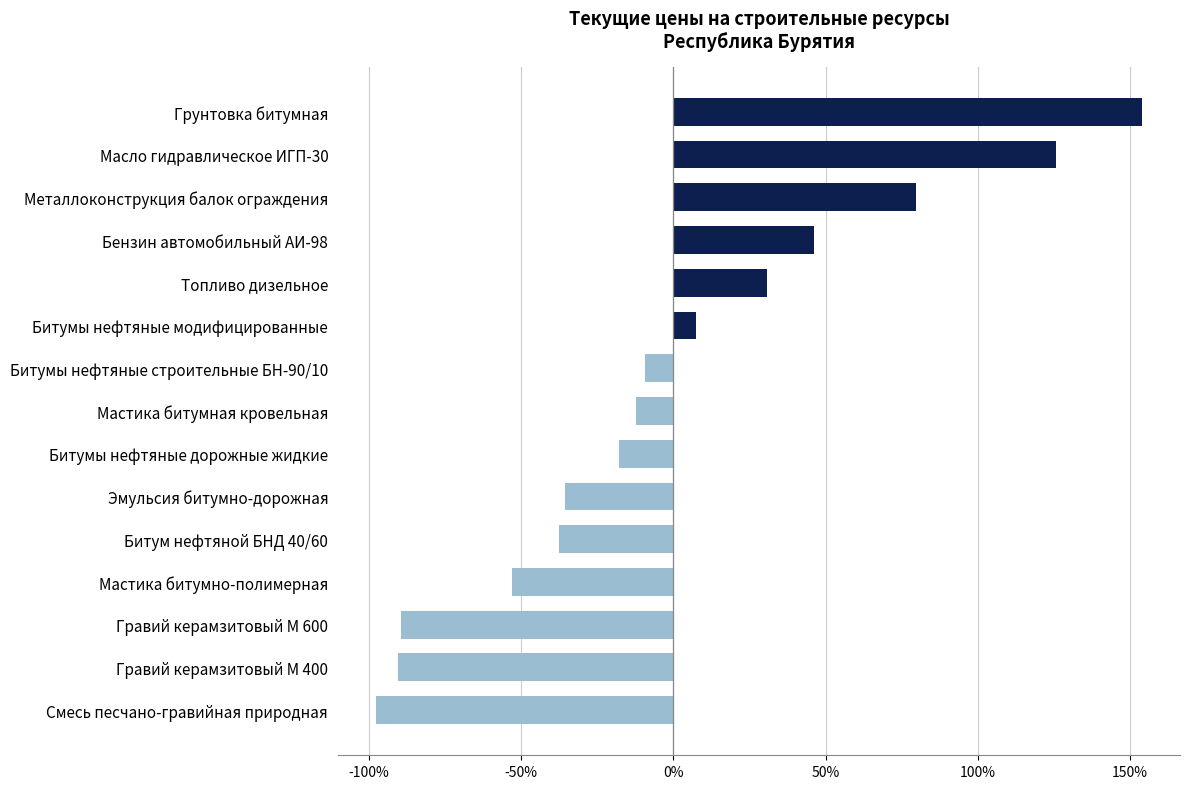

What is the difference between the maximum and second lowest values?

244.4